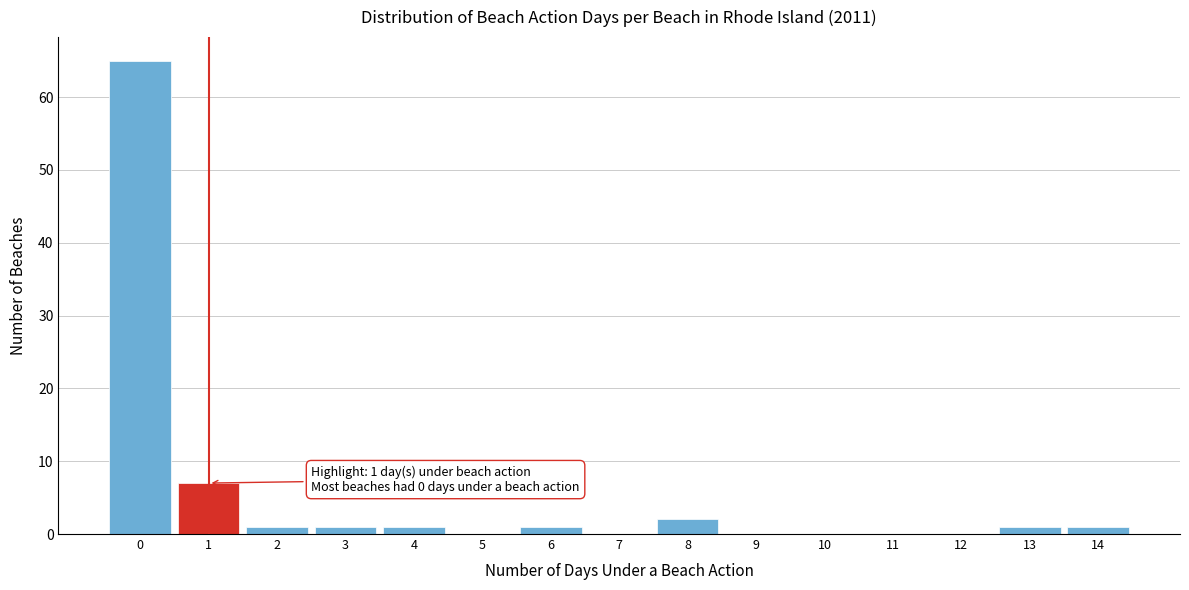

Which range on the x-axis has the tallest bar?

-0.5 to 0.5